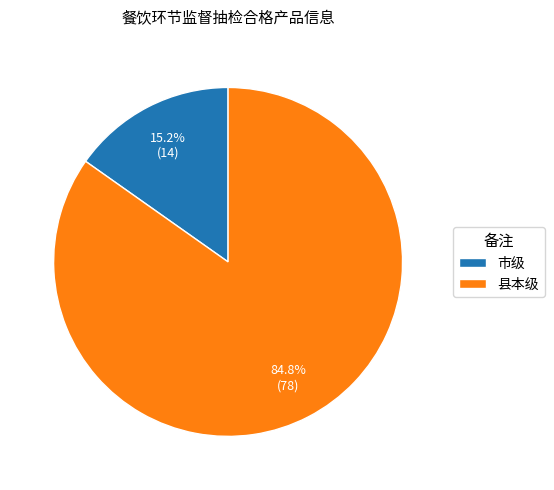

Does 县本级 represent more than half of the total?

Yes